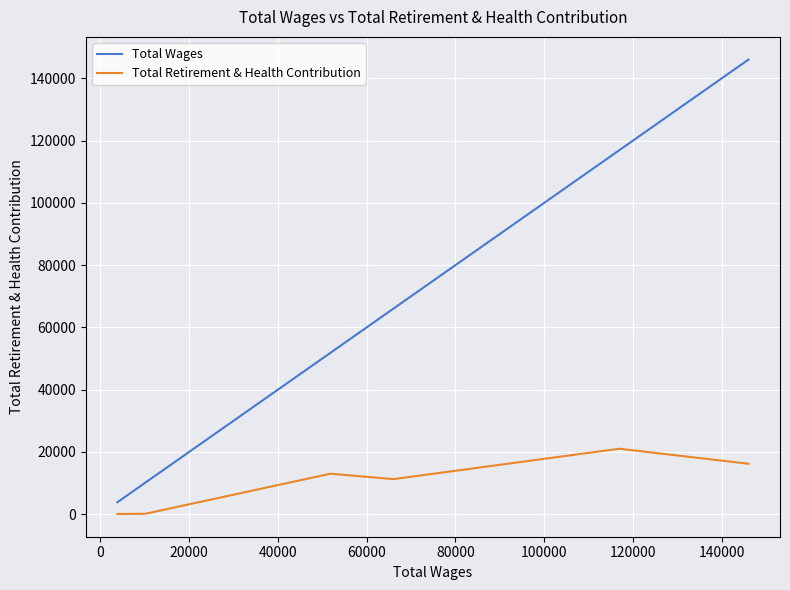

True or false: Total Wages and Total Retirement & Health Contribution intersect in this chart.

False